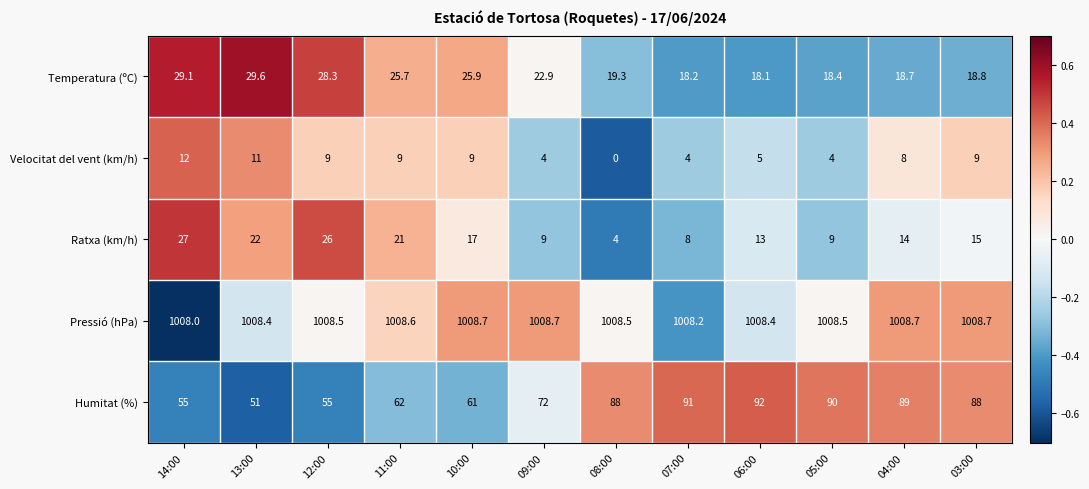

Where does the Velocitat del vent (km/h) series first go above 9?

14:00